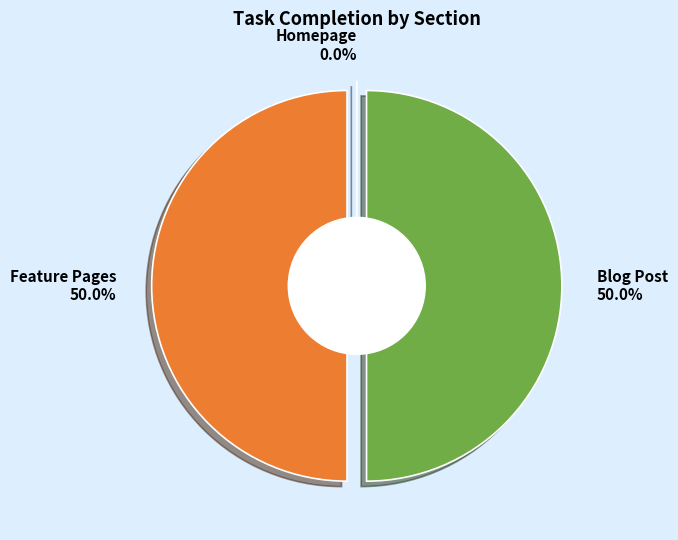

Count the number of slices in the pie.

3